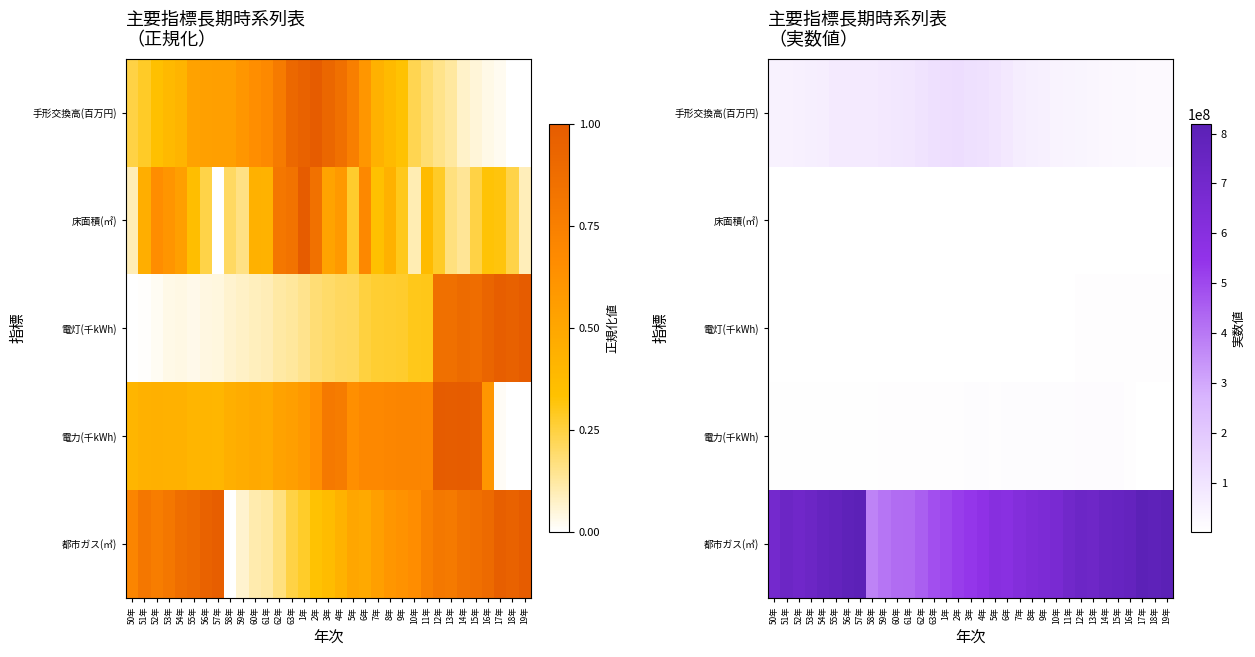

Which series changed the most between 58年 and 60年?

都市ガス(㎥)